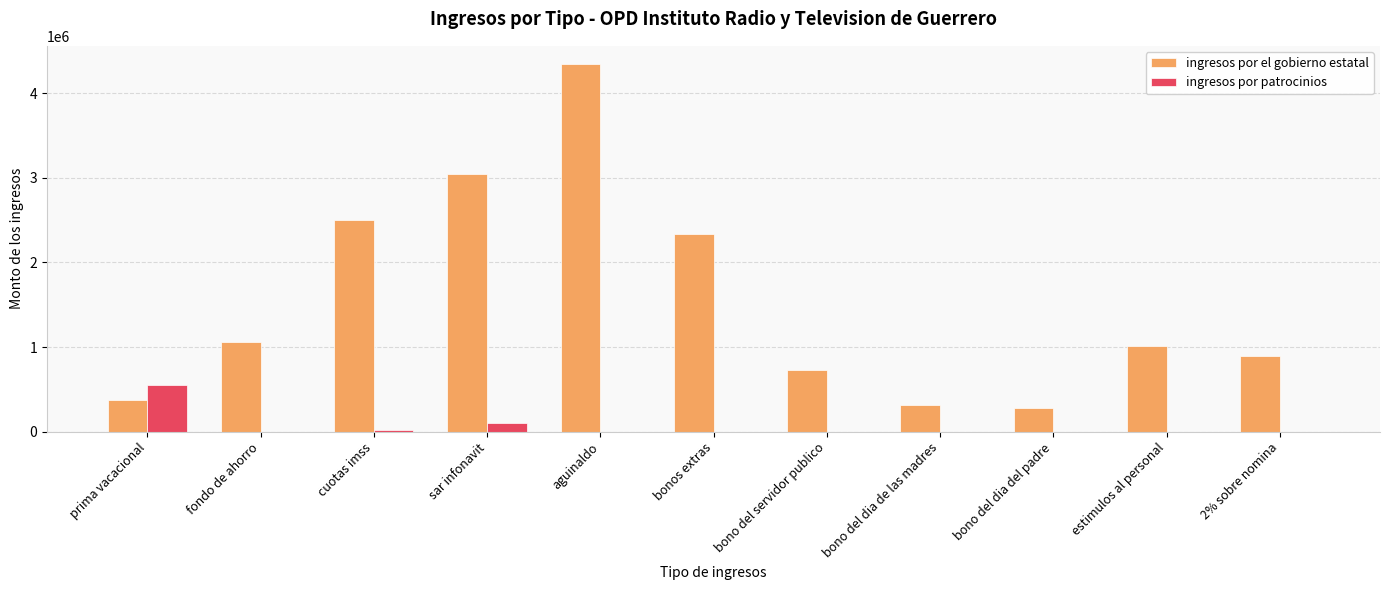

What are all the series names shown in the legend?

ingresos por el gobierno estatal, ingresos por patrocinios